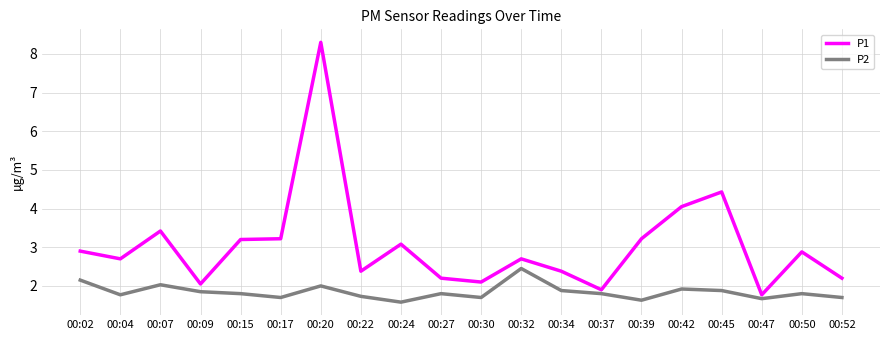

What are all the series names shown in the legend?

P1, P2